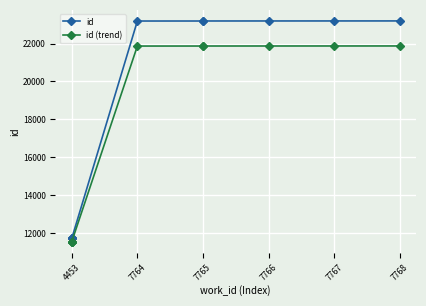

True or false: id has more than 2 points higher than both neighbors.

False